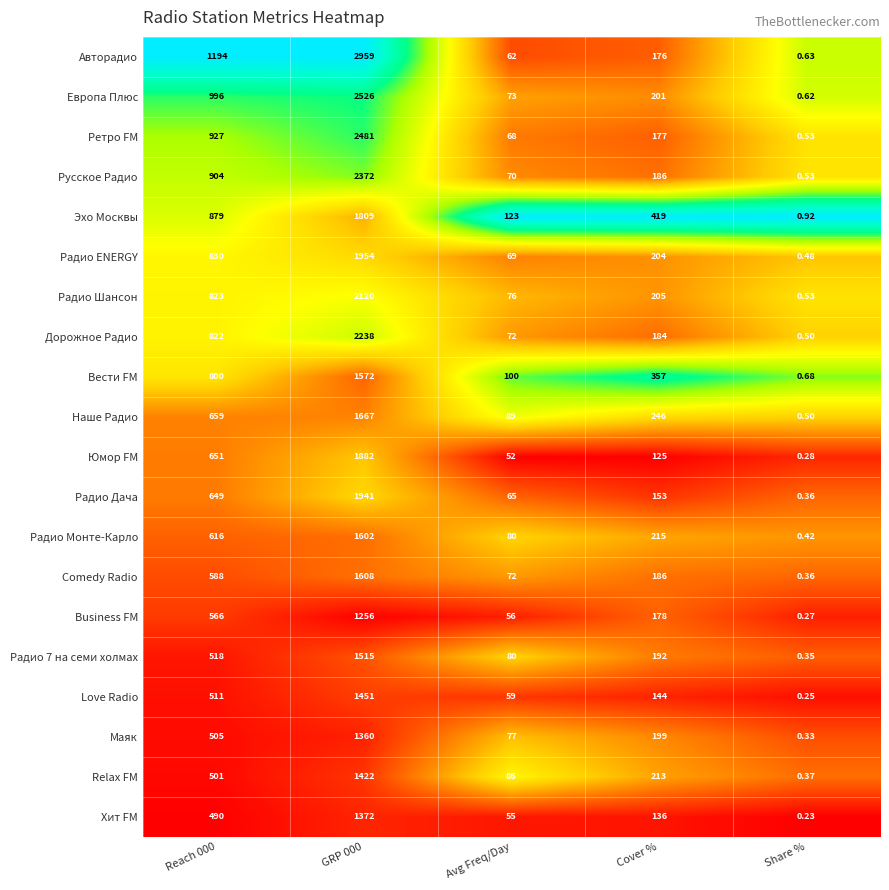

Is the value of Радио Дача at Reach 000 greater than the value of Юмор FM at Reach 000?

No